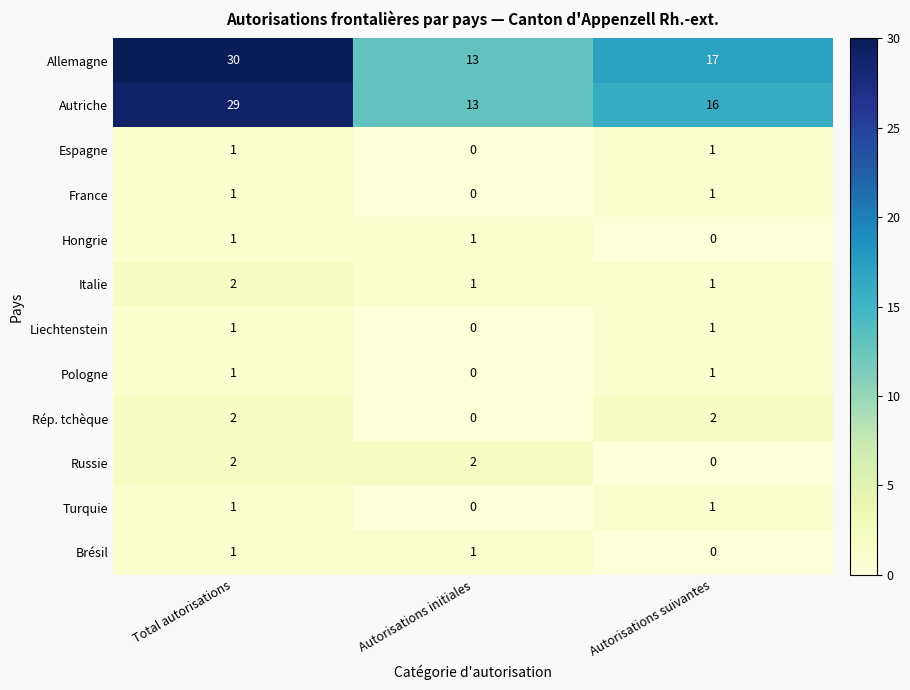

Count the Rép. tchèque values in the range 0 to 2.

3